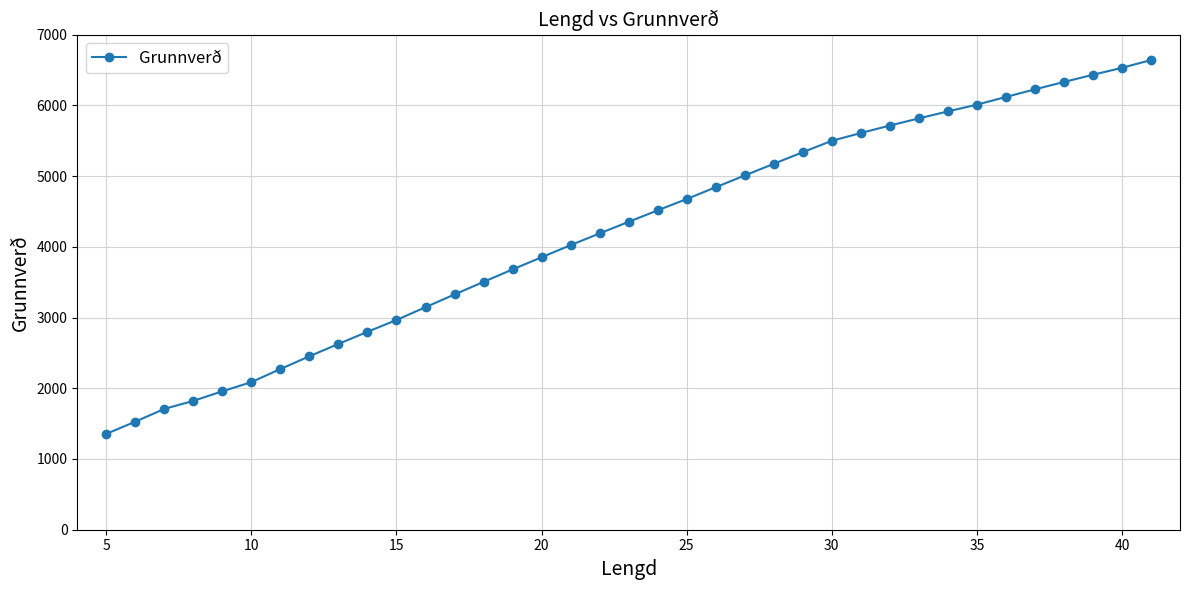

What is the difference between the maximum and minimum values?

5285